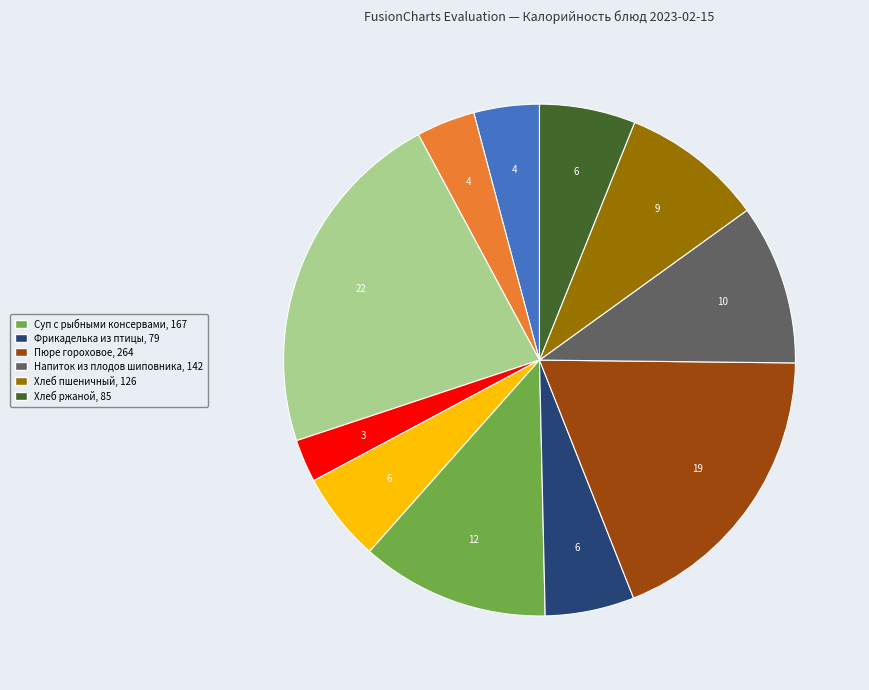

Is there a majority slice in this chart?

No